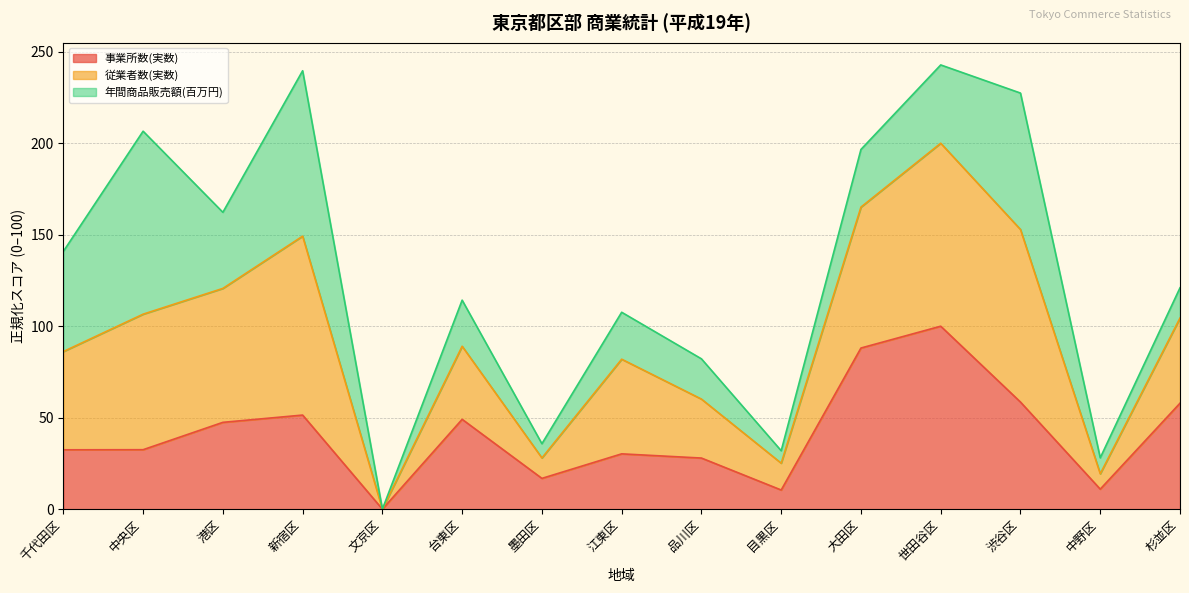

What is the maximum value for 事業所数(実数)?

100.0